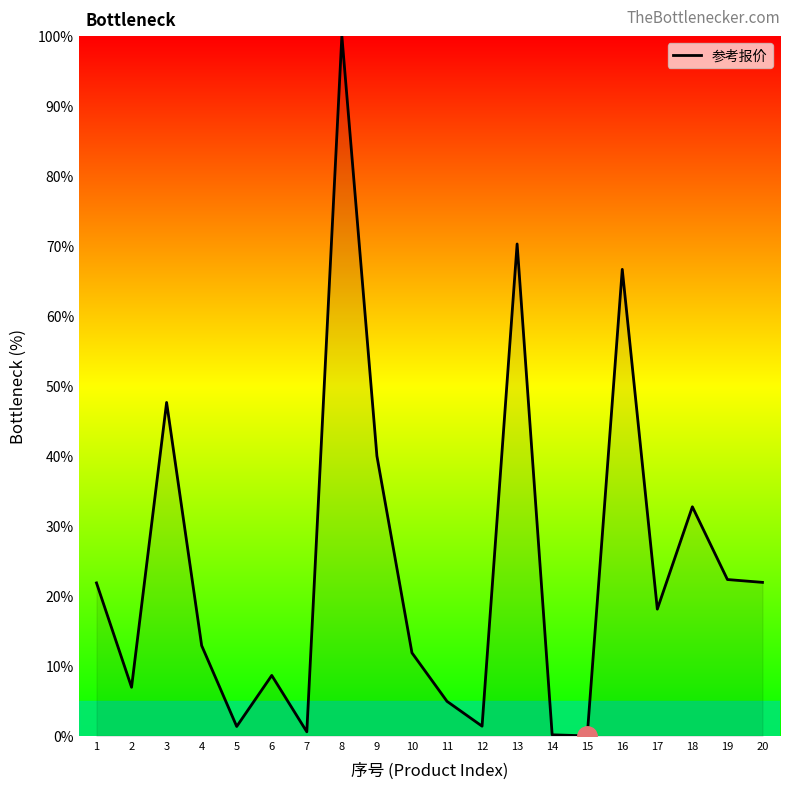

The chart shows a value of 15.4 at 9. True or false?

False